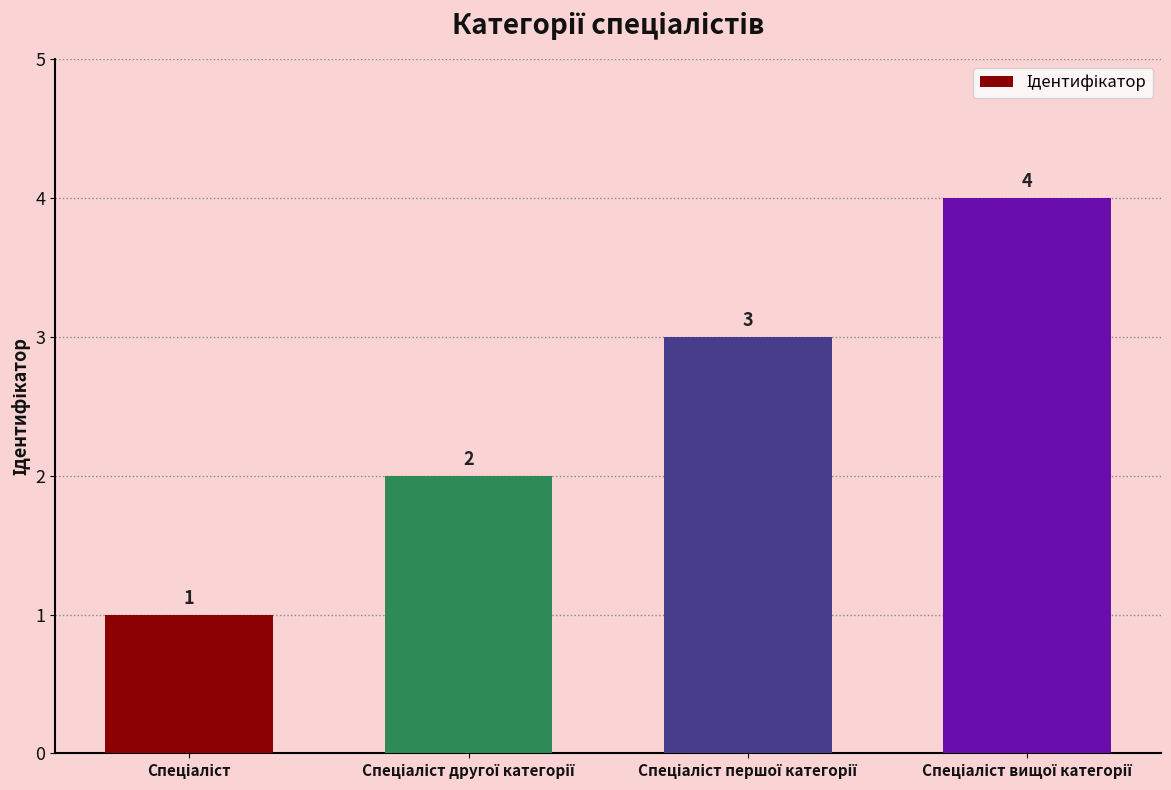

How many values are below 3?

2